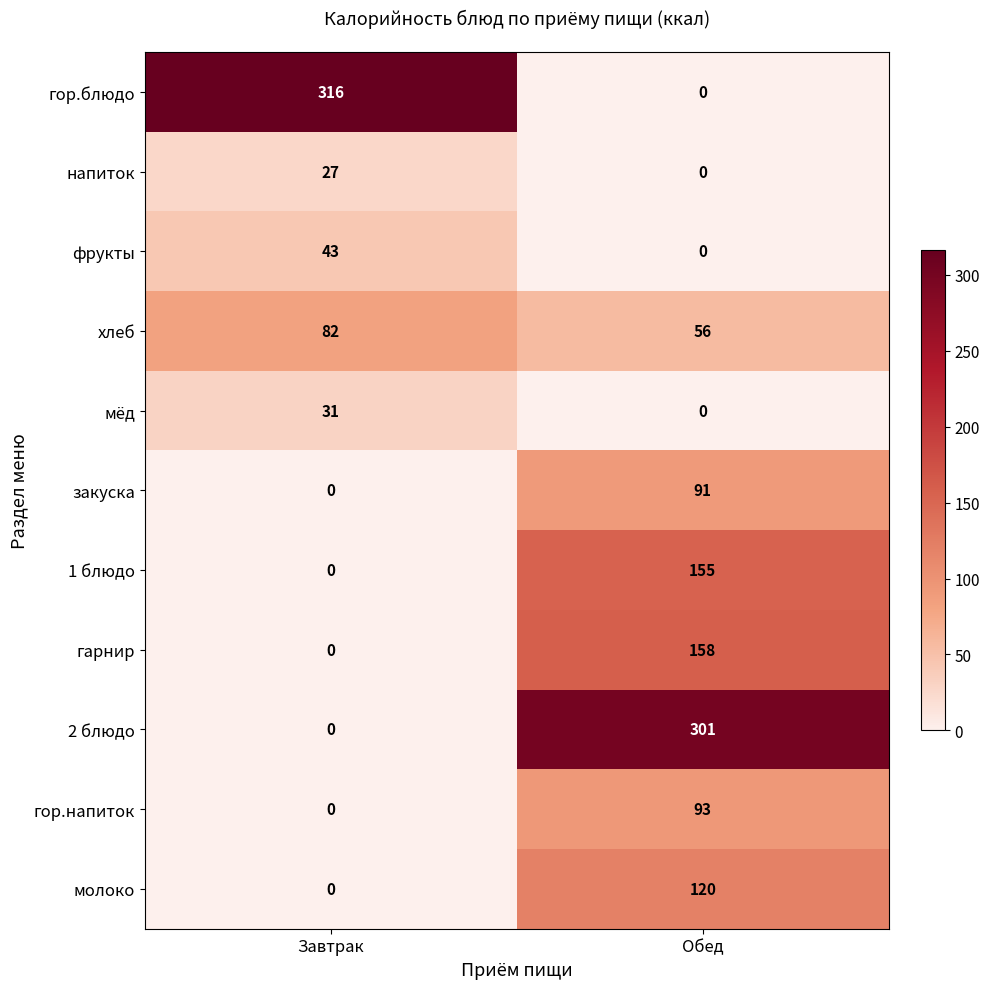

Which category has the highest value across all series?

Завтрак